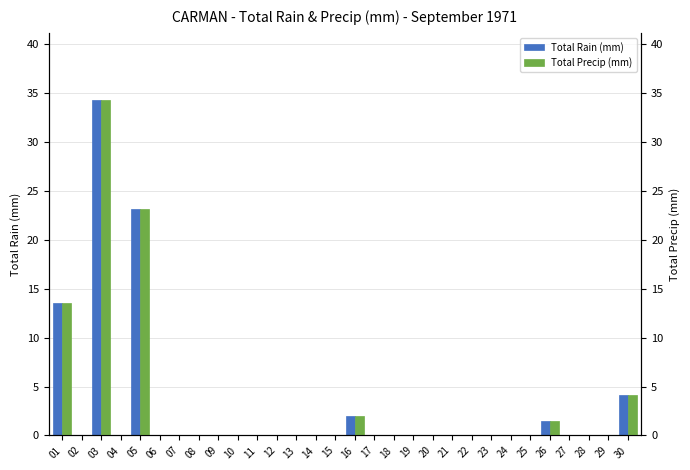

The value of Total Precip (mm) at 13 is 0.0. True or false?

True